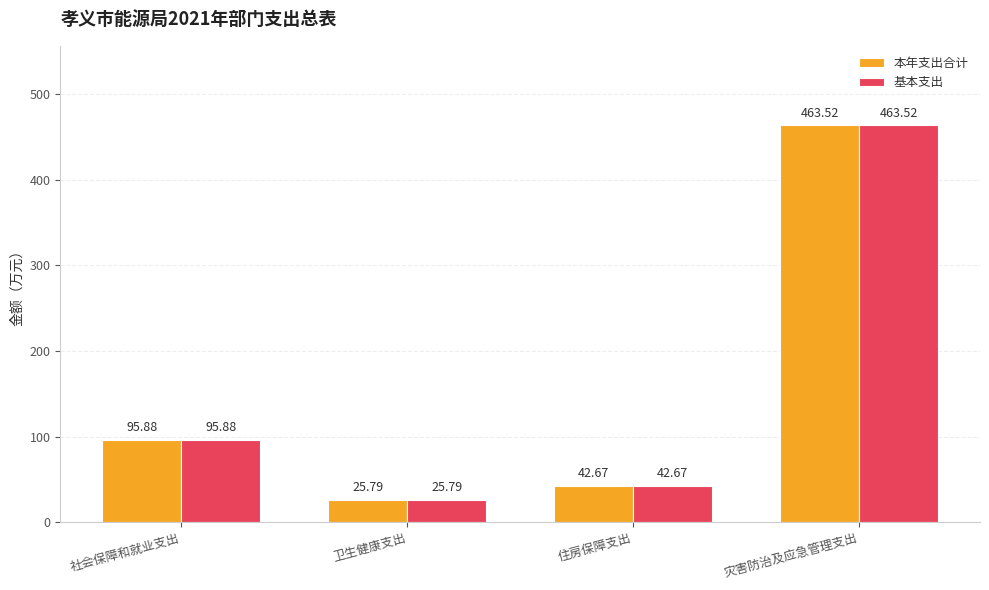

At which category does the chart reach its peak across all series?

灾害防治及应急管理支出